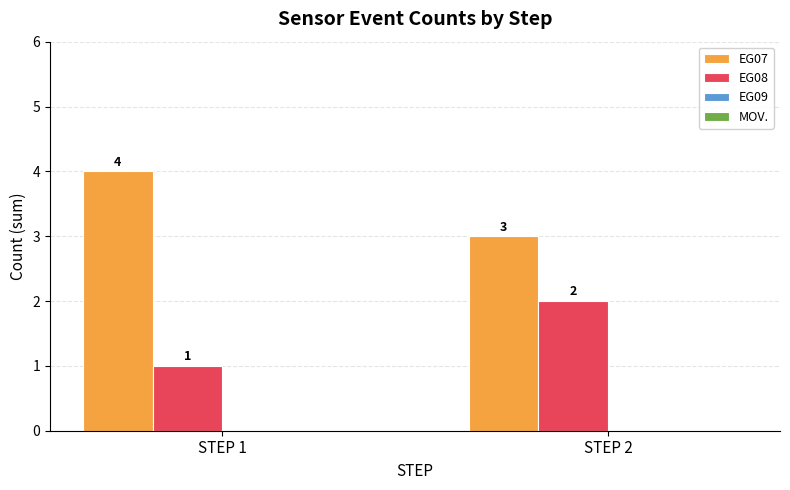

What is the total value across all series at STEP 1?

5